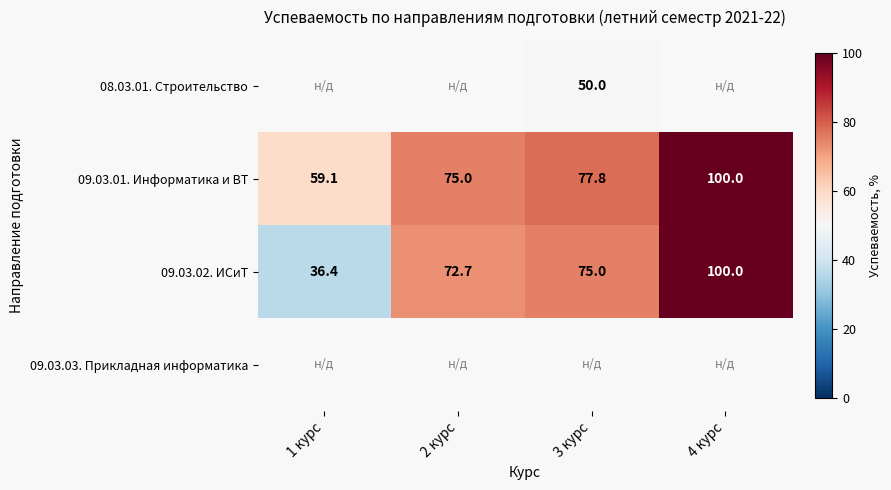

The value of 09.03.01. Информатика и ВТ at 4 курс is 100.0. True or false?

True